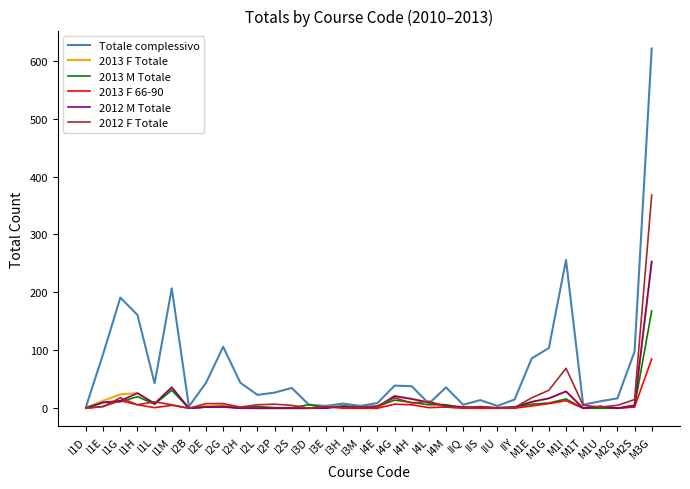

Where is Totale complessivo nearest to the value 312?

M1I